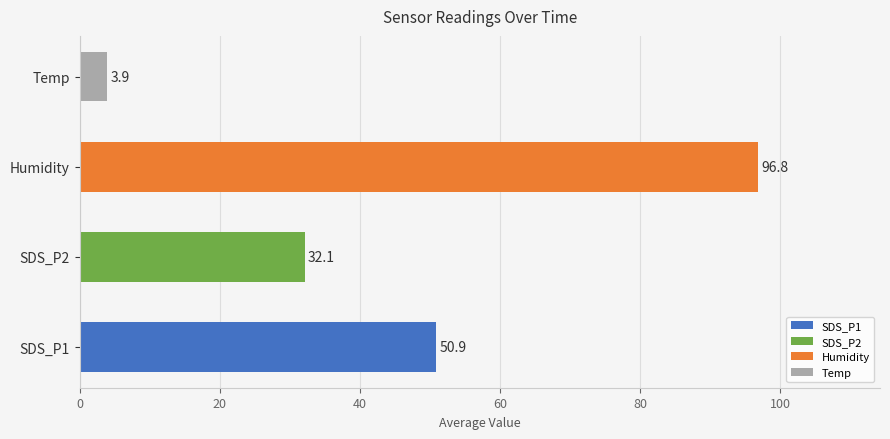

What is the average value of the Temp series?

3.9